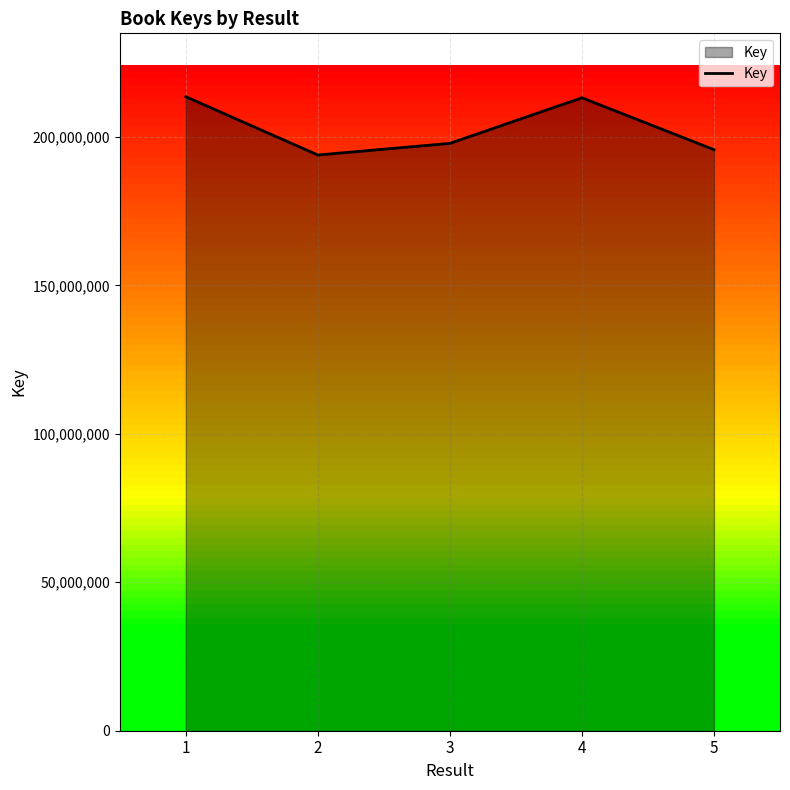

At which category does the data reach its first local peak?

4